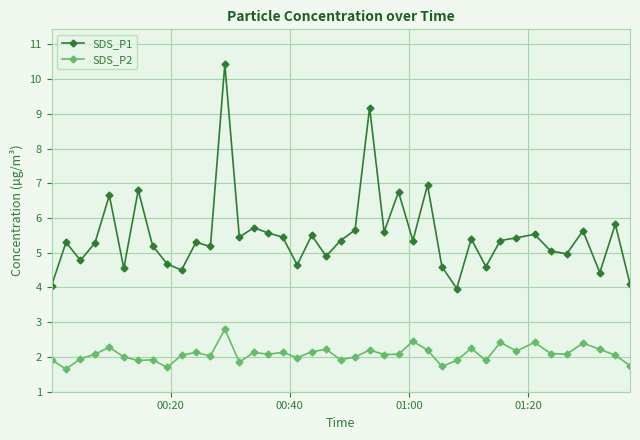

True or false: SDS_P2 has more than 1 interior local peaks.

True